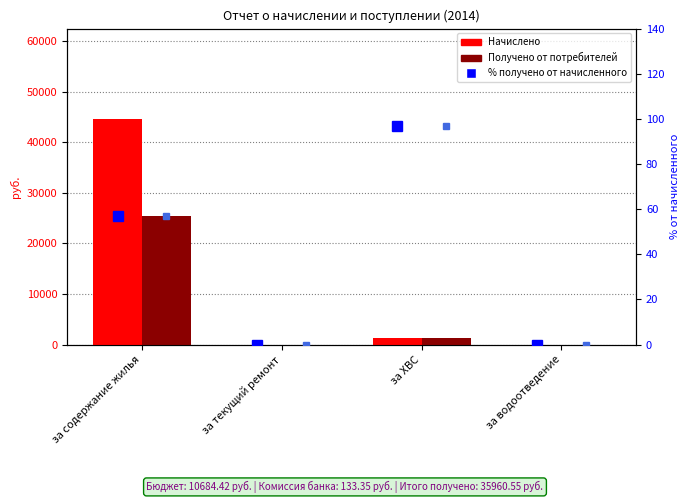

What is the label of the 2nd bar from the left?

за текущий ремонт